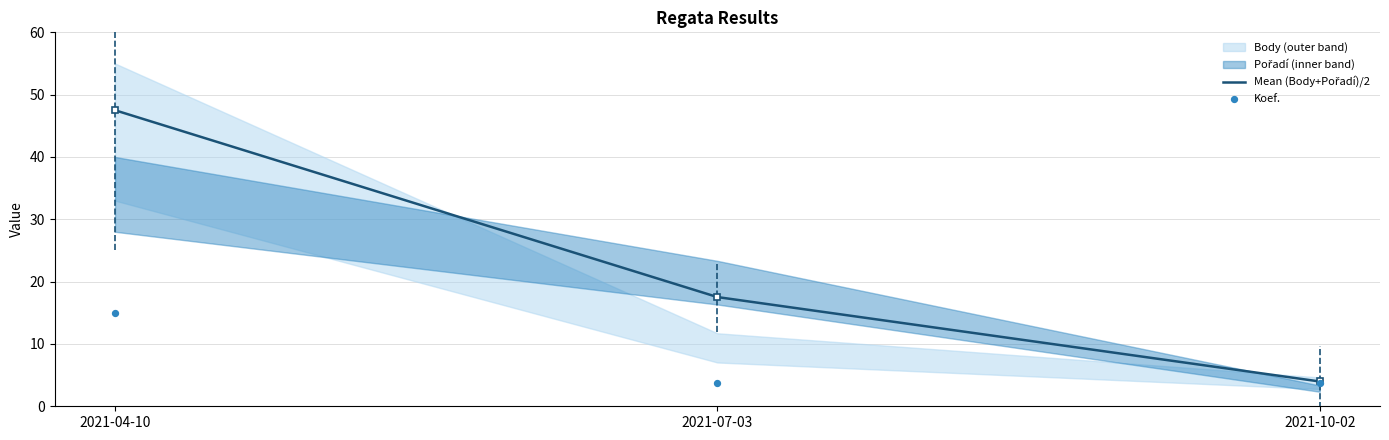

Is the value of Koef. at 2021-07-03 greater than the value of Mean (Body+Pořadí)/2 at 2021-04-10?

No